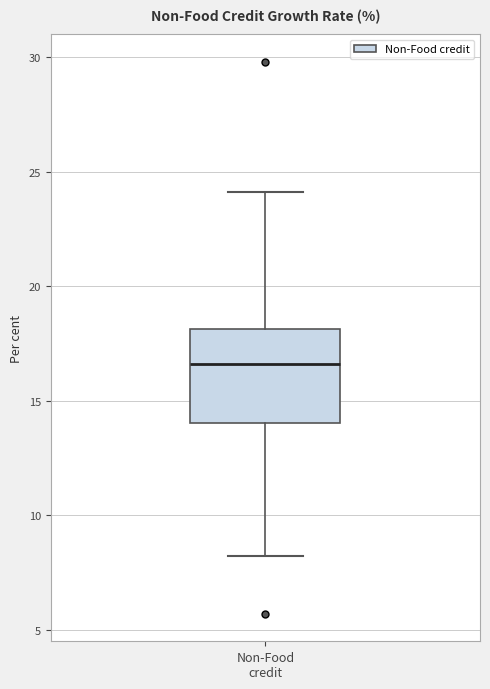

Where is the lower edge of the box for Non-Food credit on the y-axis? The values are not printed on the chart, so give them approximately, as read against the axis.

14.0